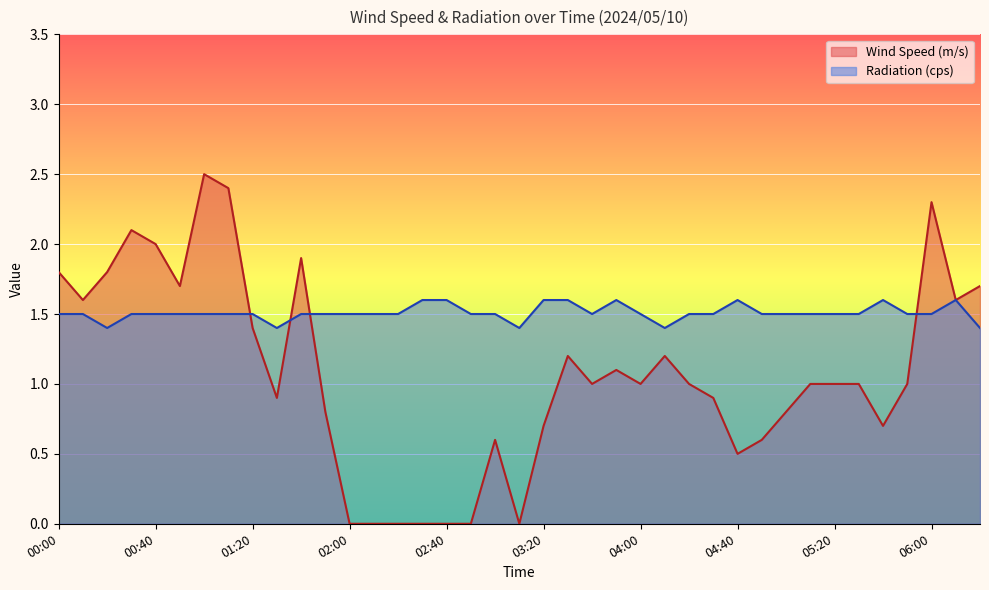

True or false: Radiation (cps) and Wind Speed (m/s) intersect in this chart.

True